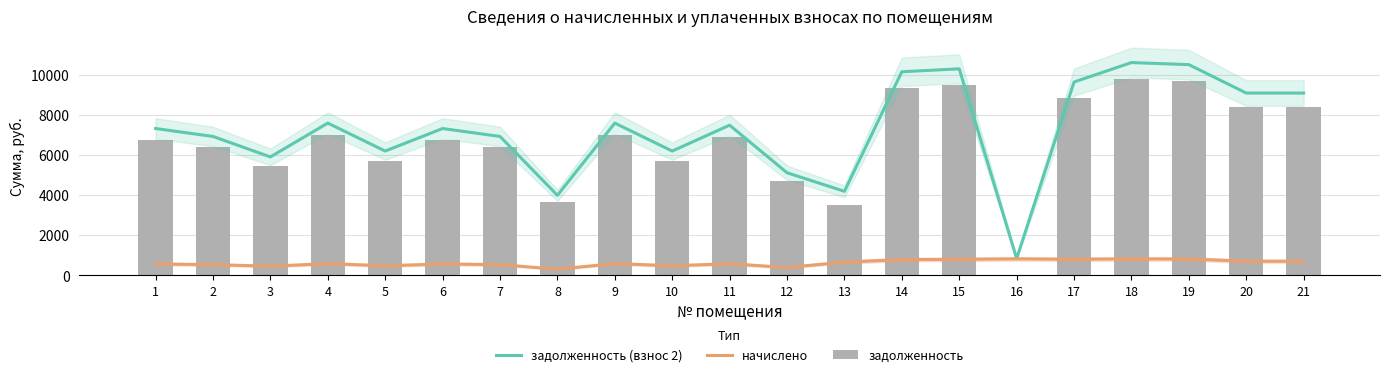

What is the total value across all series at 9?

15198.6